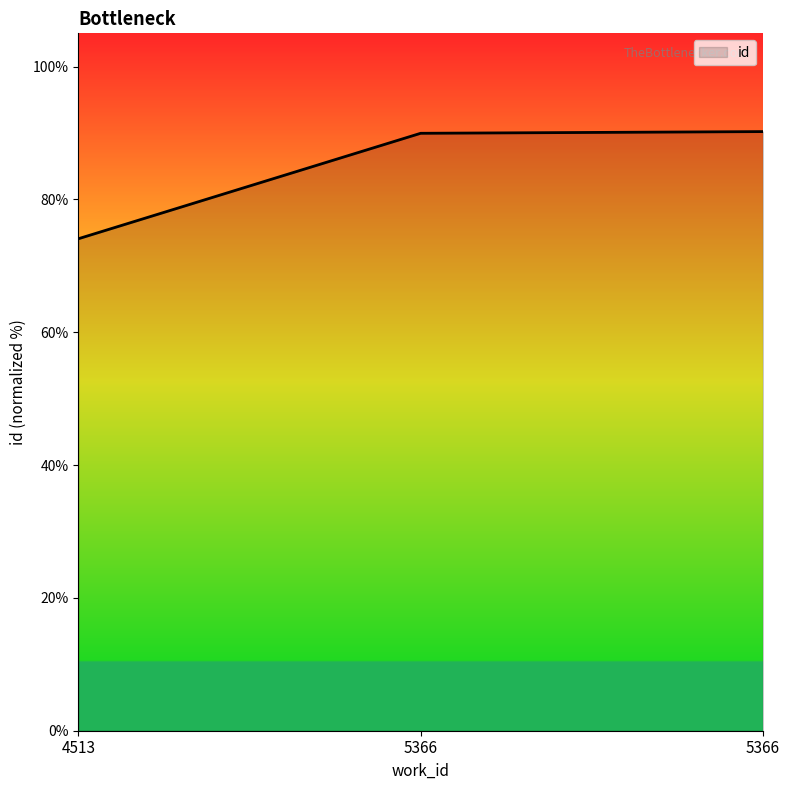

Between 4513 and 5366, which is larger?

5366